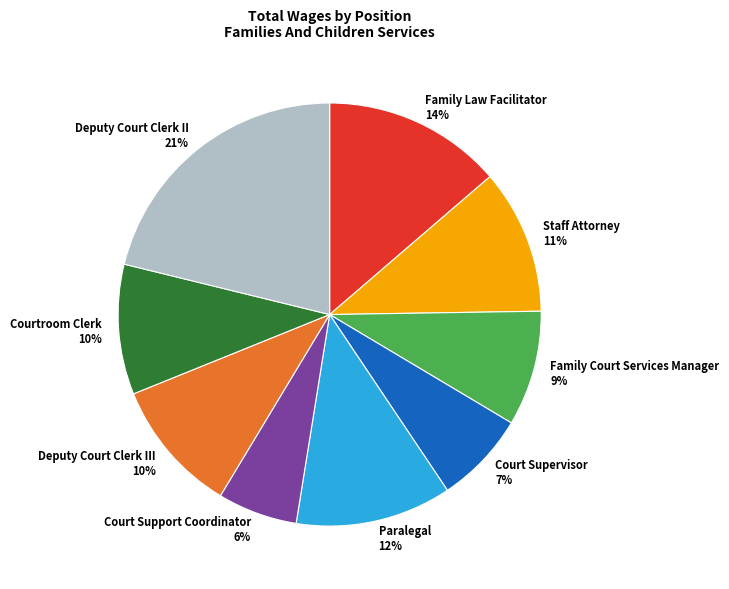

Is the sum of Family Court Services Manager 9% and Courtroom Clerk 10% greater than half?

No